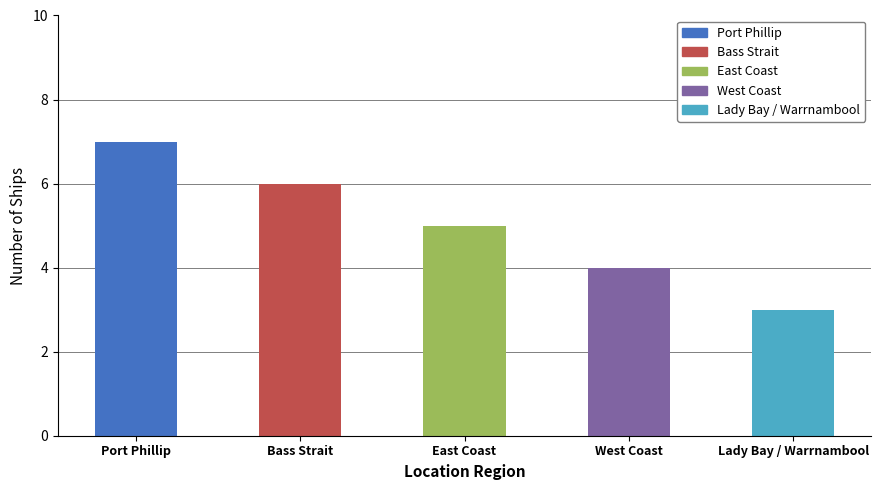

List the labels in order of value, smallest first.

Lady Bay / Warrnambool, West Coast, East Coast, Bass Strait, Port Phillip